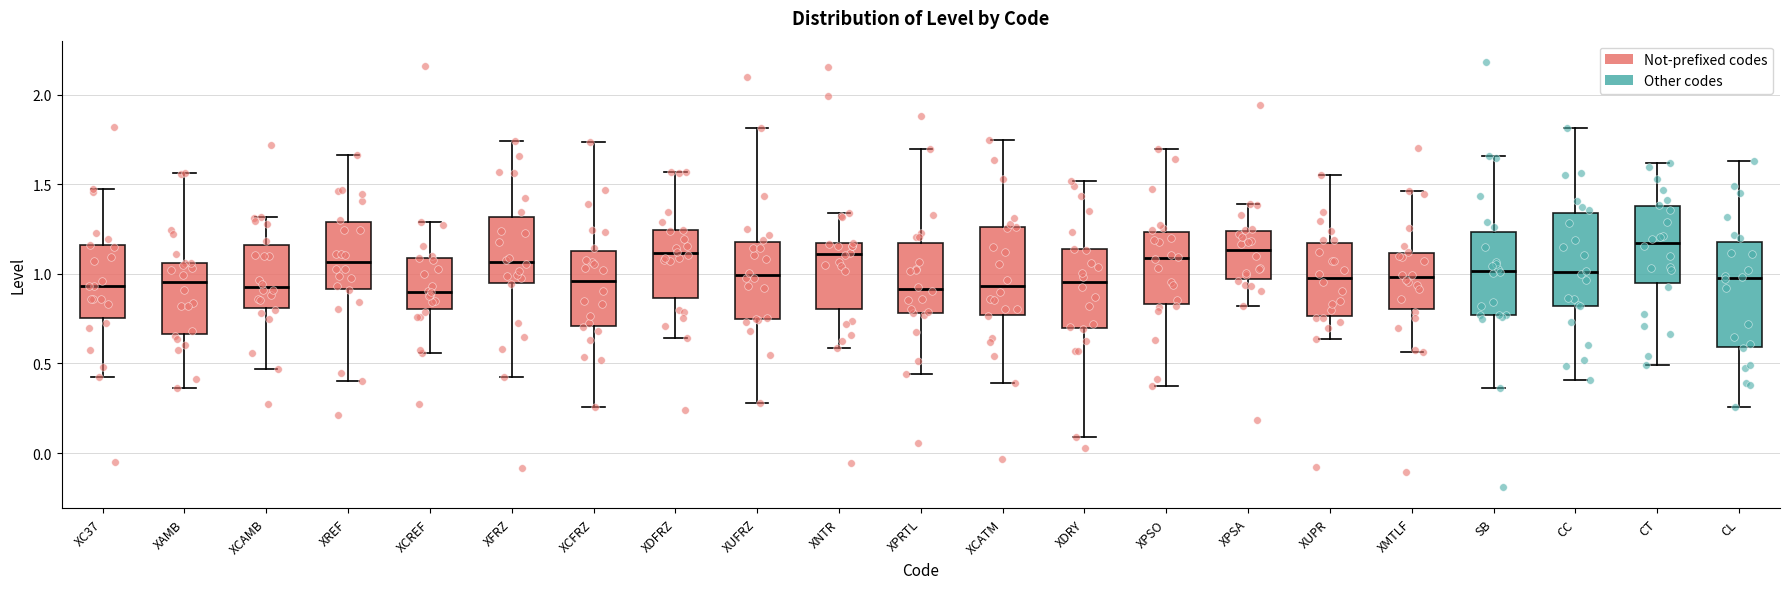

Reading left to right, transcribe this box plot: for each box, give where its median line is, the range the box spans, and where its two whiskers end, as read against the y-axis. The values are not printed on the chart, so give them approximately, as read against the axis.

XC37: median 0.95, box 0.75 to 1.15, whiskers 0.45 to 1.45
XAMB: median 0.95, box 0.65 to 1.05, whiskers 0.35 to 1.55
XCAMB: median 0.95, box 0.80 to 1.15, whiskers 0.45 to 1.30
XREF: median 1.05, box 0.90 to 1.30, whiskers 0.40 to 1.65
XCREF: median 0.90, box 0.80 to 1.10, whiskers 0.55 to 1.30
XFRZ: median 1.05, box 0.95 to 1.30, whiskers 0.40 to 1.75
XCFRZ: median 0.95, box 0.70 to 1.15, whiskers 0.25 to 1.75
XDFRZ: median 1.10, box 0.85 to 1.25, whiskers 0.65 to 1.55
XUFRZ: median 1.00, box 0.75 to 1.20, whiskers 0.30 to 1.80
XNTR: median 1.10, box 0.80 to 1.15, whiskers 0.60 to 1.35
XPRTL: median 0.90, box 0.80 to 1.15, whiskers 0.45 to 1.70
XCATM: median 0.95, box 0.75 to 1.25, whiskers 0.40 to 1.75
XDRY: median 0.95, box 0.70 to 1.15, whiskers 0.10 to 1.50
XPSO: median 1.10, box 0.85 to 1.25, whiskers 0.40 to 1.70
XPSA: median 1.15, box 0.95 to 1.25, whiskers 0.80 to 1.40
XUPR: median 1.00, box 0.75 to 1.15, whiskers 0.65 to 1.55
XMTLF: median 1.00, box 0.80 to 1.10, whiskers 0.55 to 1.45
SB: median 1.00, box 0.75 to 1.25, whiskers 0.35 to 1.65
CC: median 1.00, box 0.80 to 1.35, whiskers 0.40 to 1.80
CT: median 1.15, box 0.95 to 1.40, whiskers 0.50 to 1.60
CL: median 1.00, box 0.60 to 1.20, whiskers 0.25 to 1.65